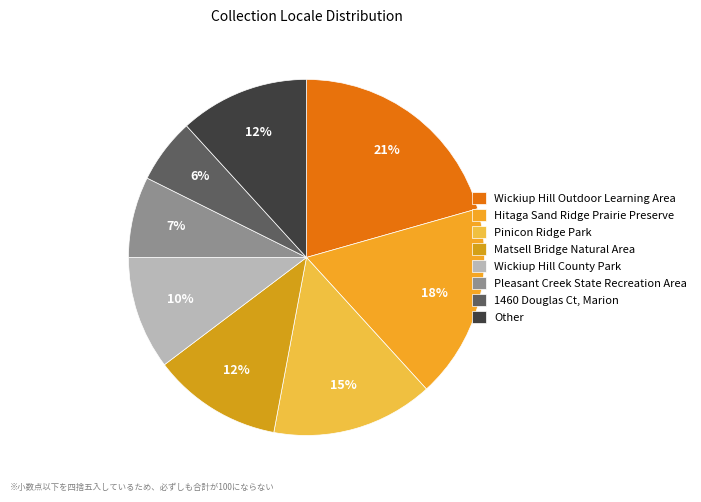

How many segments does this pie chart have?

8